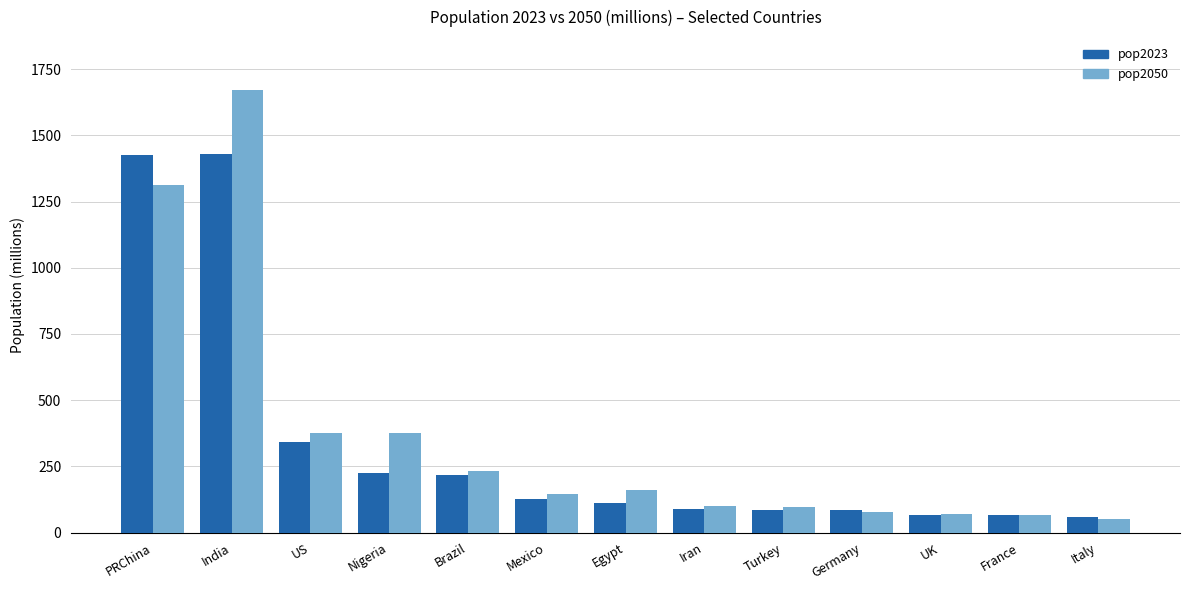

What is the label of the 2nd bar from the right?

France